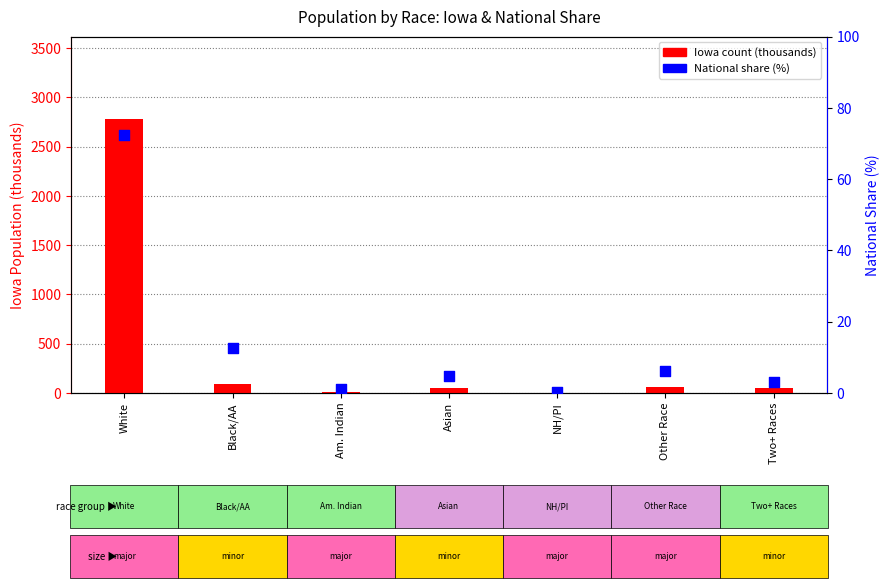

At which category is the sum across all series the highest?

White